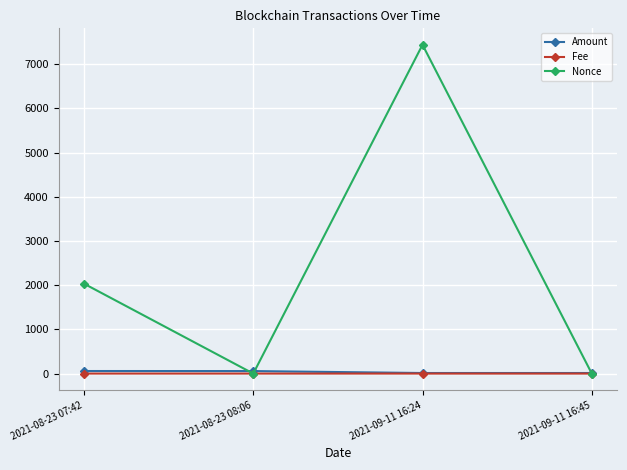

Which series has the largest total across all categories?

Nonce